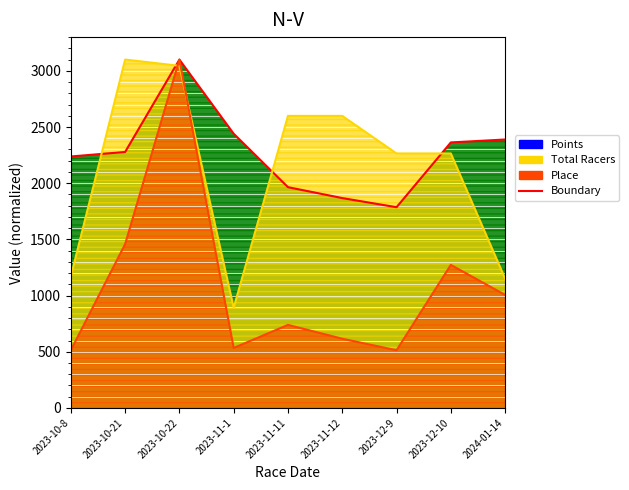

Which series has the largest total across all categories?

Points (line)